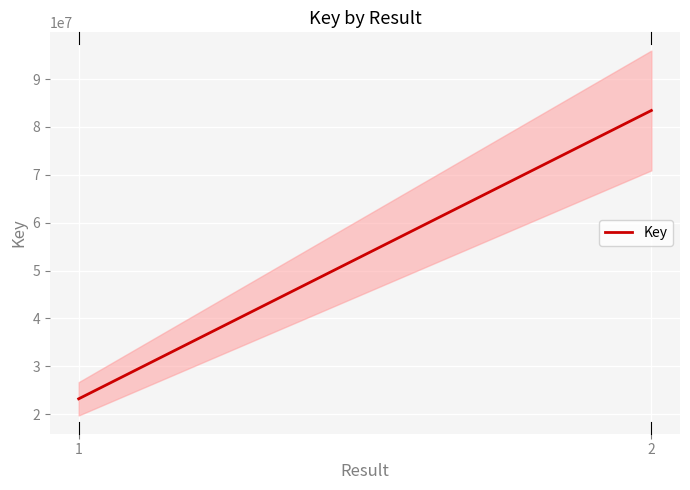

How many values are between 23195470 and 83430962?

2